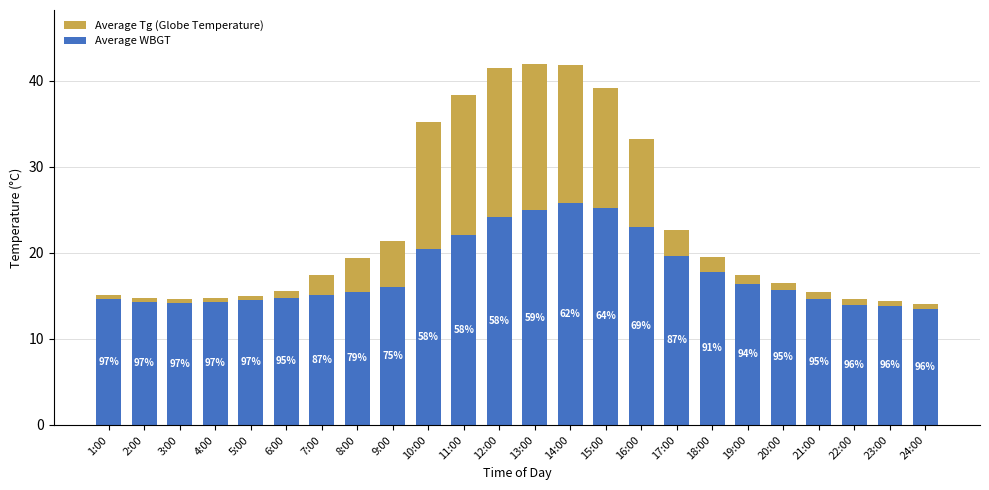

Is it true that Average WBGT equals 14.2 at 3:00?

True